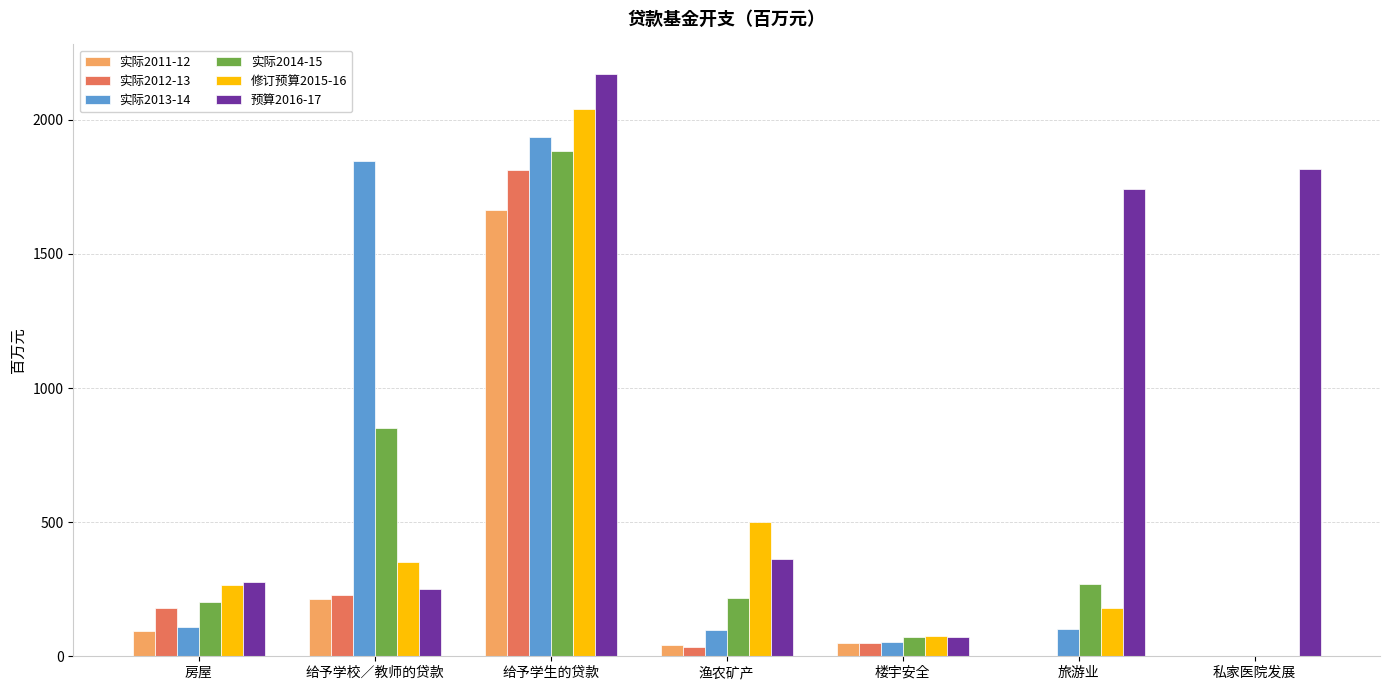

At which label does 实际2012-13 first exceed 48?

房屋